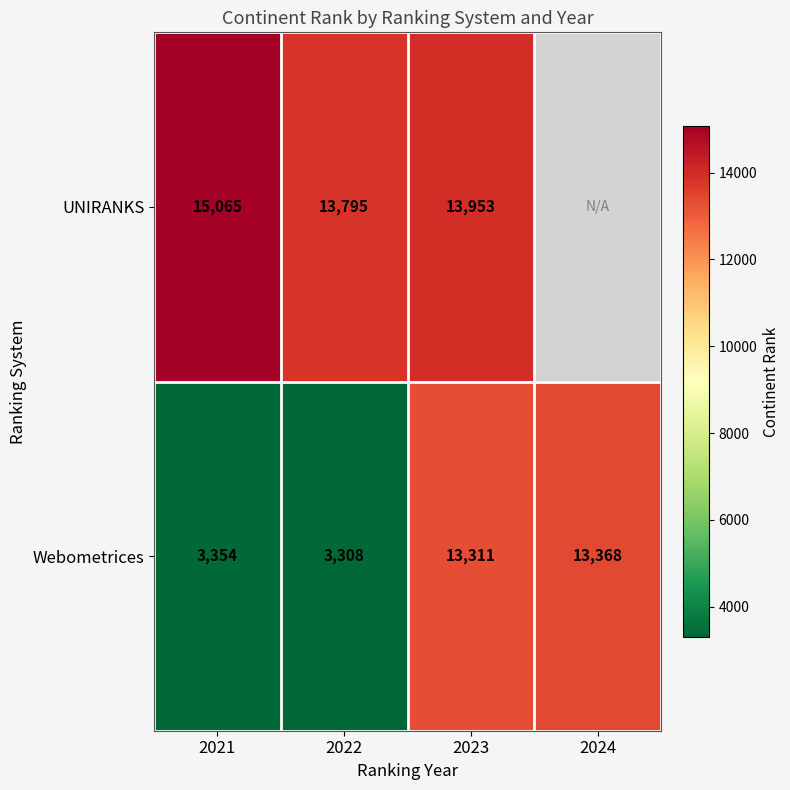

What is the total value across all series at 2021?

18419